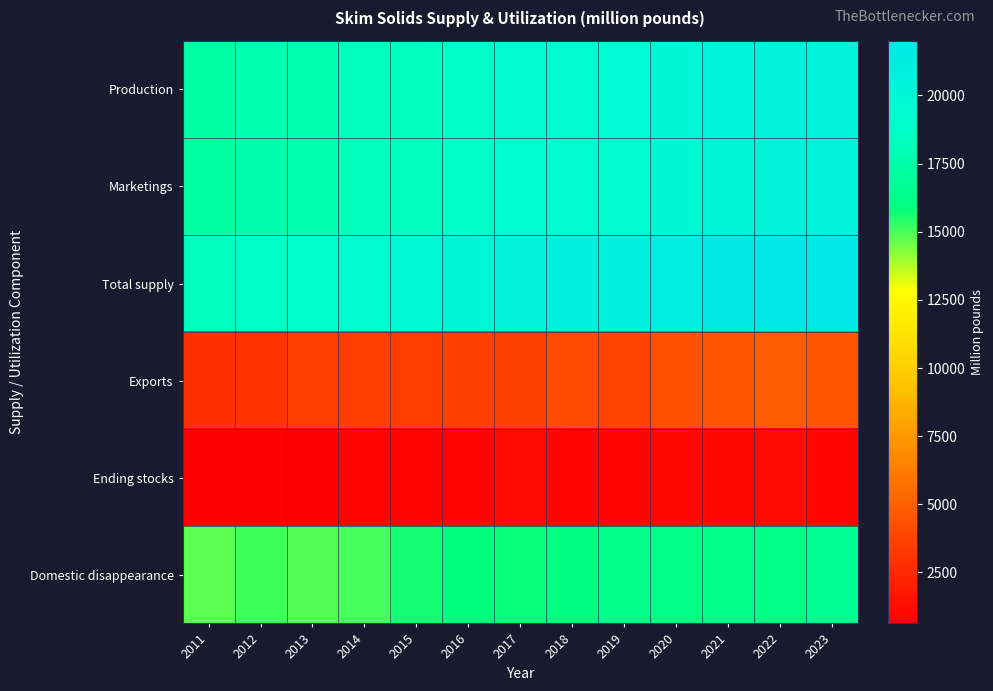

What is the difference between the highest and lowest values at 2023?

21098.8